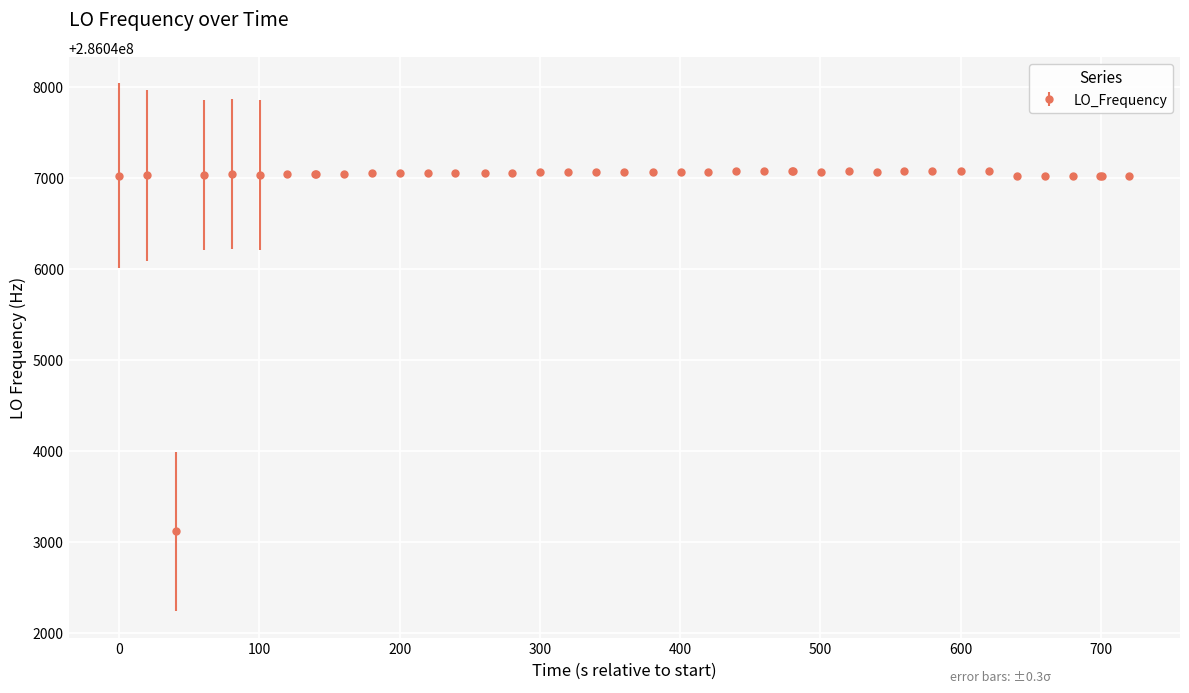

What is the value of the 18th point from the left?

286047059.7